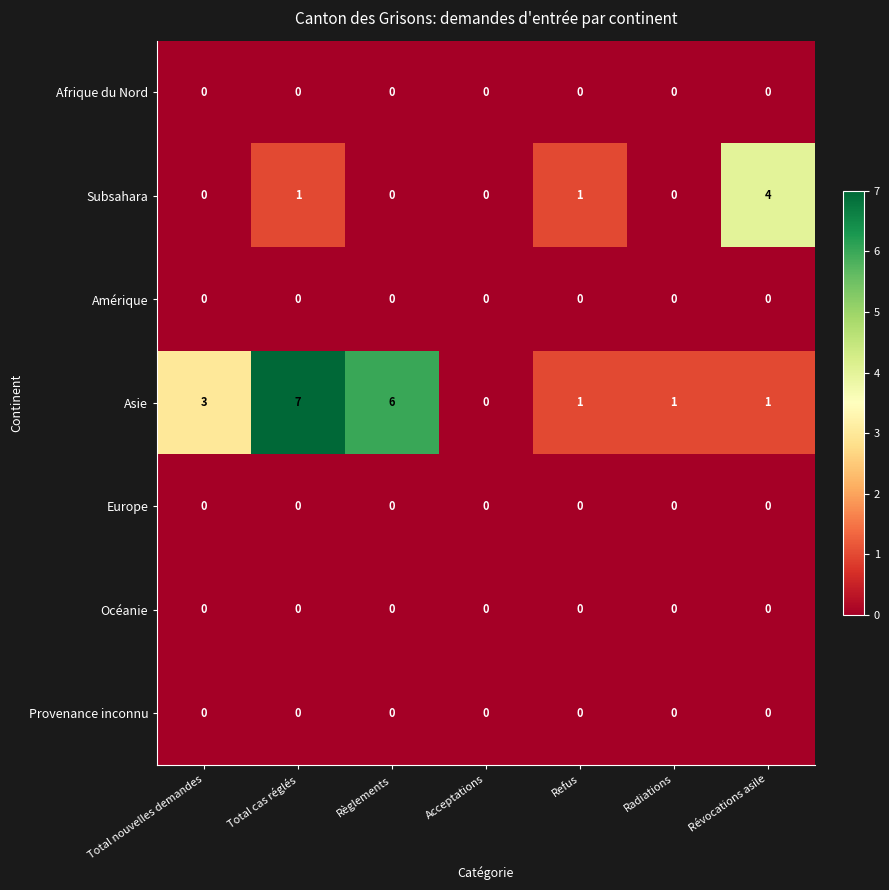

Which series changed the most between Total cas réglés and Acceptations?

Asie